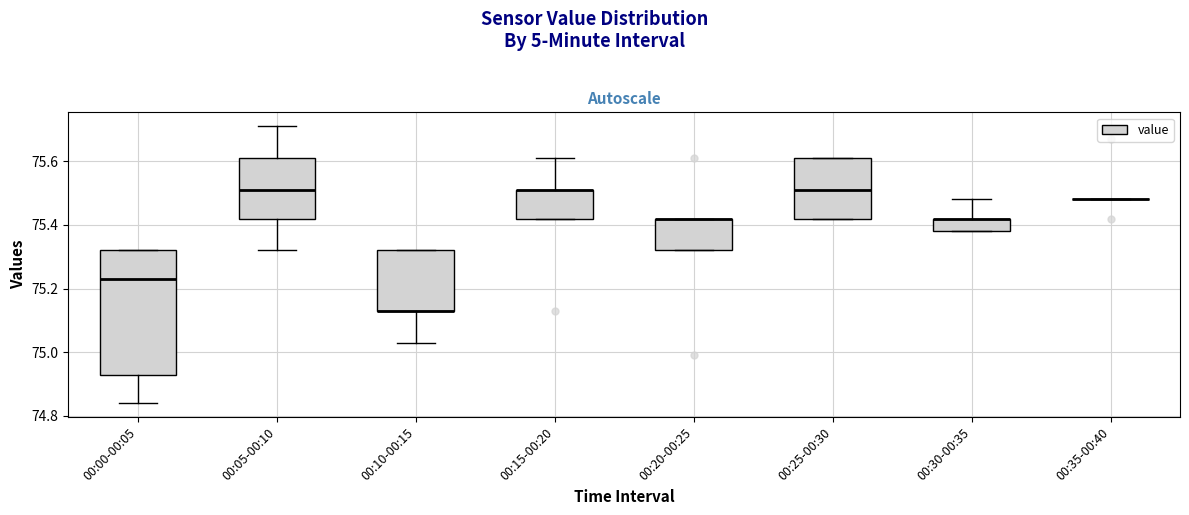

Reading left to right, transcribe this box plot: for each box, give where its median line is, the range the box spans, and where its two whiskers end, as read against the y-axis. The values are not printed on the chart, so give them approximately, as read against the axis.

00:00-00:05: median 75.24, box 74.94 to 75.32, whiskers 74.84 to 75.32
00:05-00:10: median 75.52, box 75.42 to 75.62, whiskers 75.32 to 75.72
00:10-00:15: median 75.14 (drawn on the box's lower edge), box 75.14 to 75.32, whiskers 75.04 to 75.32
00:15-00:20: median 75.52 (drawn on the box's upper edge), box 75.42 to 75.52, whiskers 75.42 to 75.62
00:20-00:25: median 75.42 (drawn on the box's upper edge), box 75.32 to 75.42, whiskers 75.32 to 75.42
00:25-00:30: median 75.52, box 75.42 to 75.62, whiskers 75.42 to 75.62
00:30-00:35: median 75.42 (drawn on the box's upper edge), box 75.38 to 75.42, whiskers 75.38 to 75.48
00:35-00:40: box collapsed to a line at 75.48, whiskers 75.48 to 75.48